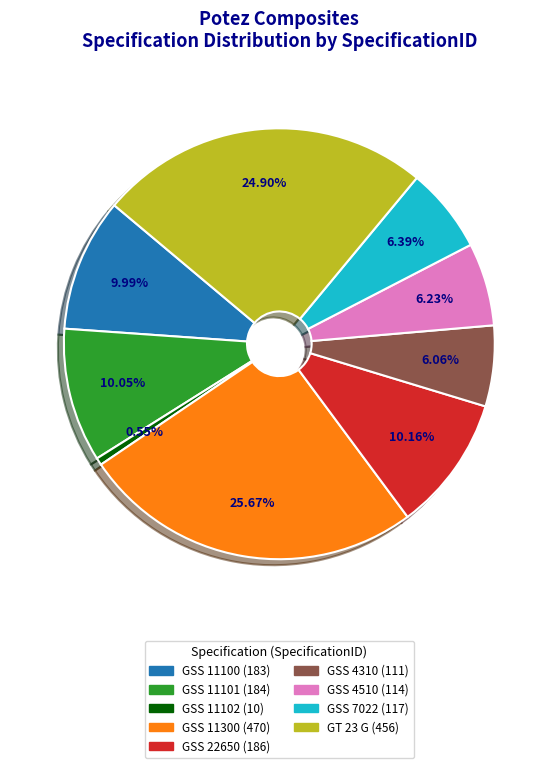

Does GSS 22650 account for over 50% of the chart?

No